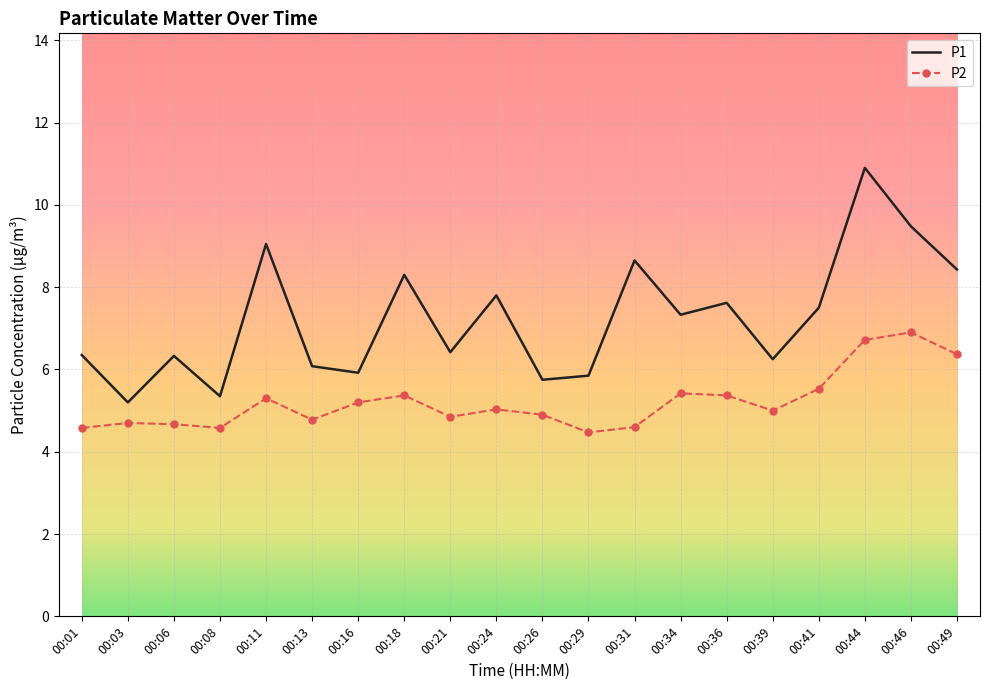

True or false: P2 and P1 intersect in this chart.

False